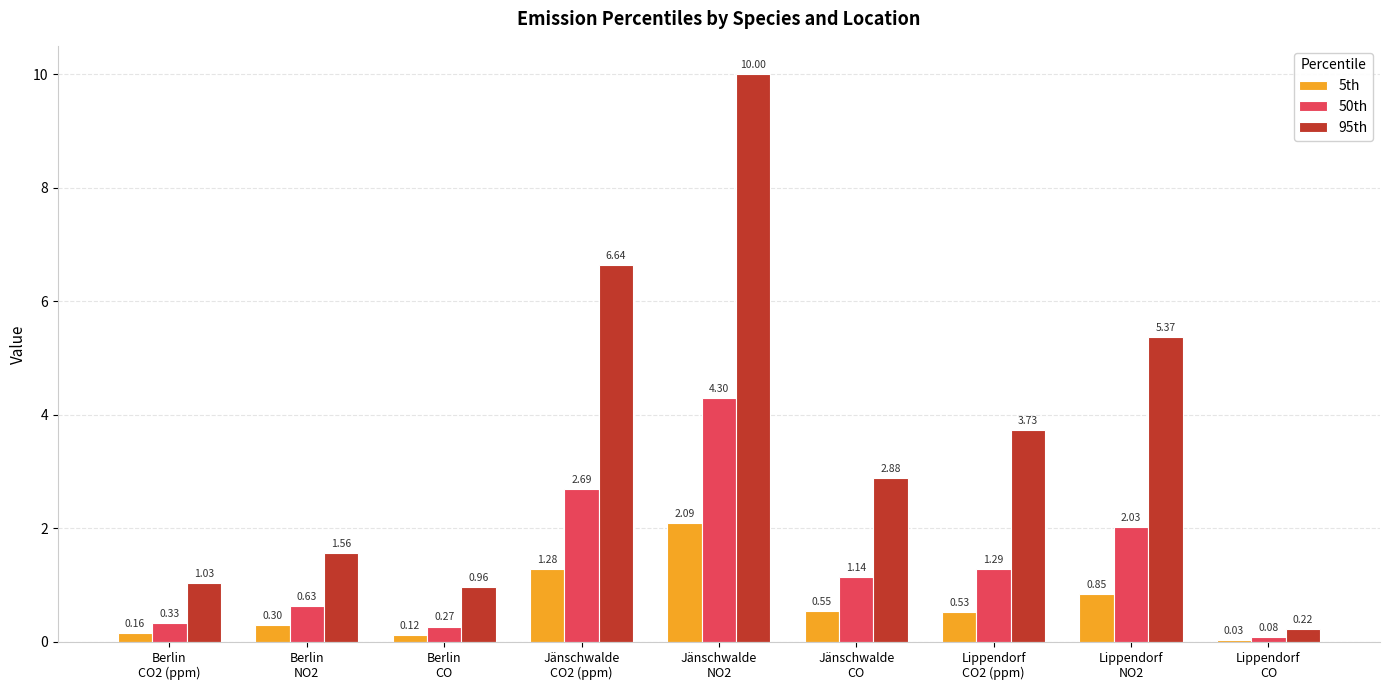

Are the bars grouped side by side (vs. stacked)?

Yes